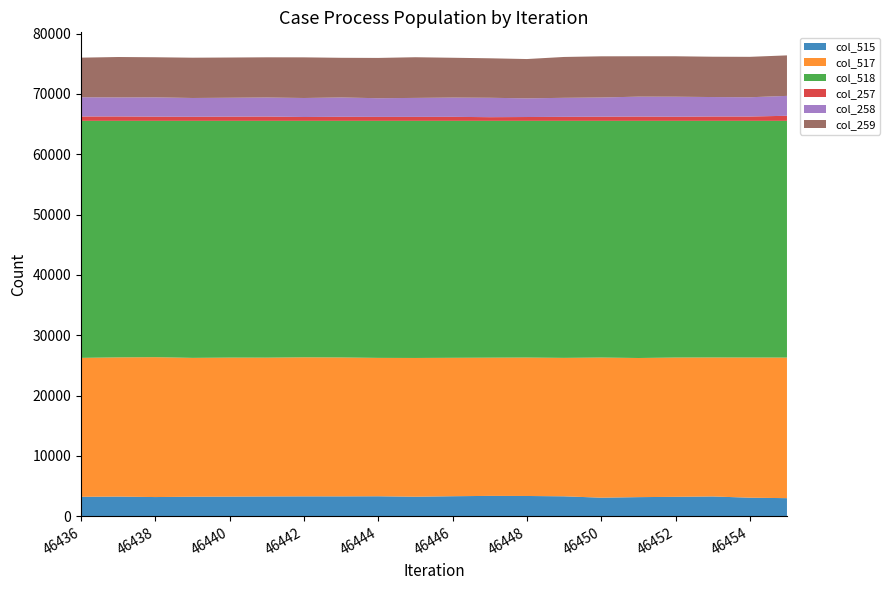

Reading left to right, what are all the values shown in this chart?

col_515: 3238	3273	3197	3254	3271	3296	3313	3310	3327	3253	3335	3390	3375	3319	3093	3183	3235	3295	3090	3014
col_517: 23022	23067	23177	23005	23031	22999	23036	23016	22930	22992	22935	22902	22936	22940	23219	23055	23078	23029	23225	23291
col_518: 39275	39195	39161	39276	39233	39240	39186	39209	39278	39290	39265	39243	39224	39276	39223	39297	39222	39211	39220	39230
col_257: 724	728	694	674	697	712	637	671	657	658	664	607	634	664	686	707	681	719	716	837
col_258: 3184	3150	3196	3113	3128	3152	3148	3201	3092	3142	3188	3214	3093	3150	3181	3301	3316	3223	3192	3298
col_259: 6561	6698	6646	6676	6667	6663	6734	6574	6676	6739	6600	6544	6513	6770	6825	6692	6701	6683	6698	6711